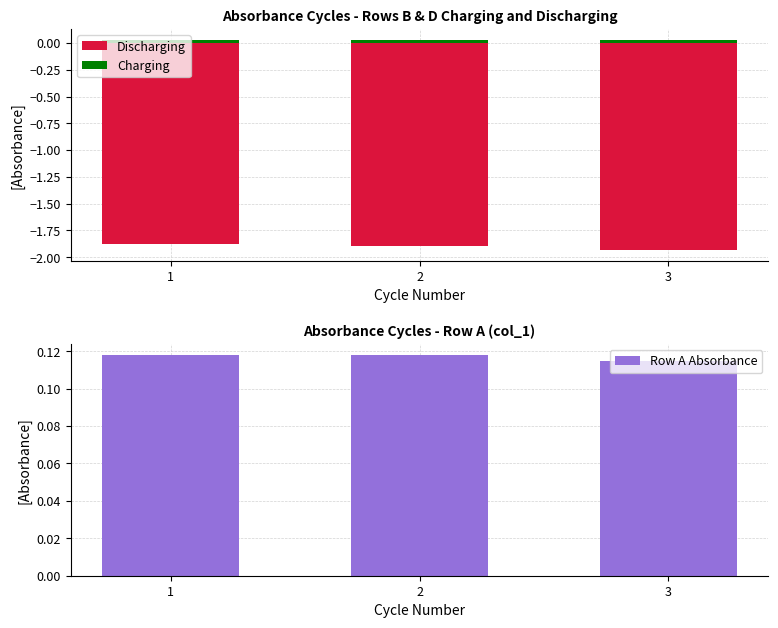

Reading left to right, list all the values displayed in this chart.

Discharging: -1.9	-1.9	-1.9
Charging: 0.0	0.0	0.0
Row A Absorbance: 0.1	0.1	0.1